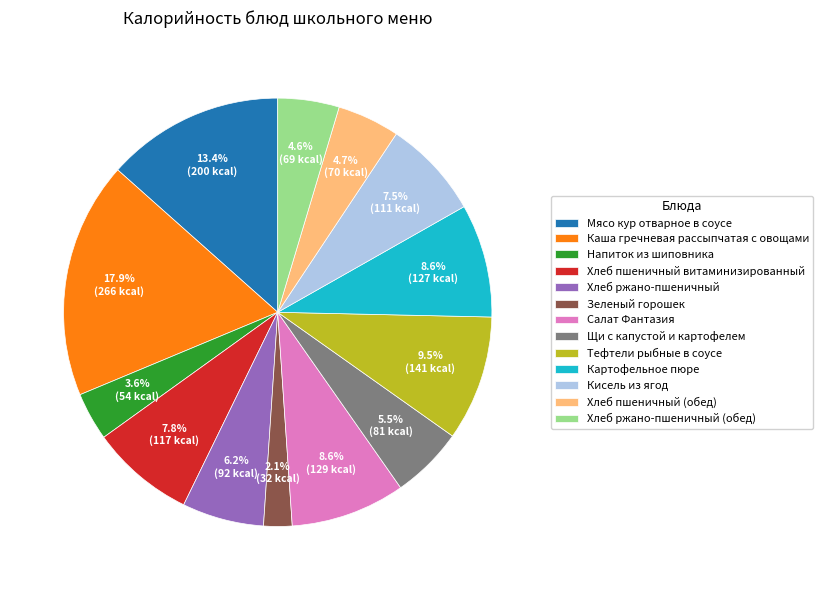

Which slice is the smallest?

Зеленый горошек